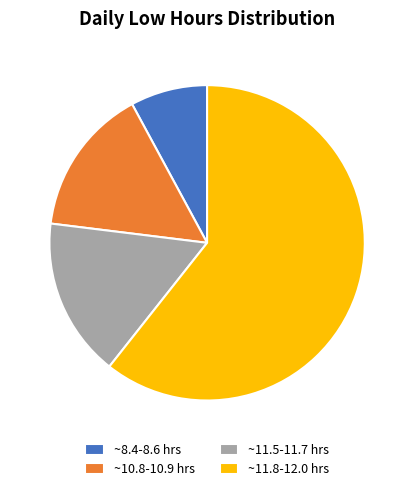

Do ~8.4-8.6 hrs and ~11.5-11.7 hrs together represent more than half of the pie?

No